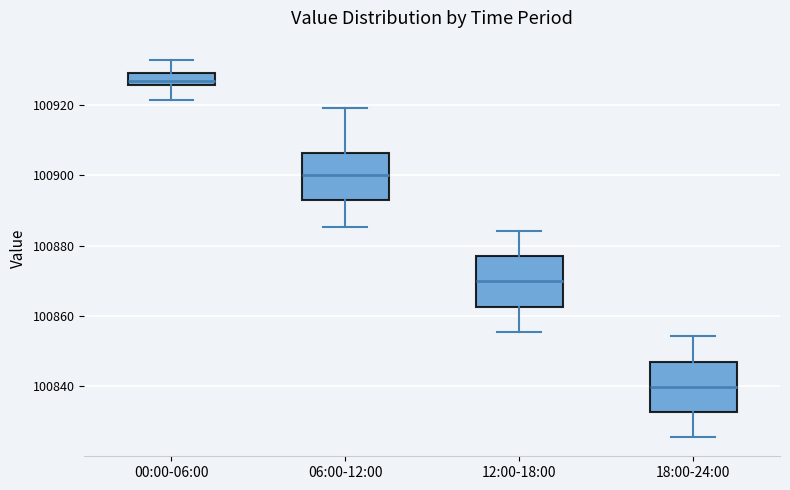

Where is the upper edge of the box for 00:00-06:00 on the y-axis? The values are not printed on the chart, so give them approximately, as read against the axis.

100930